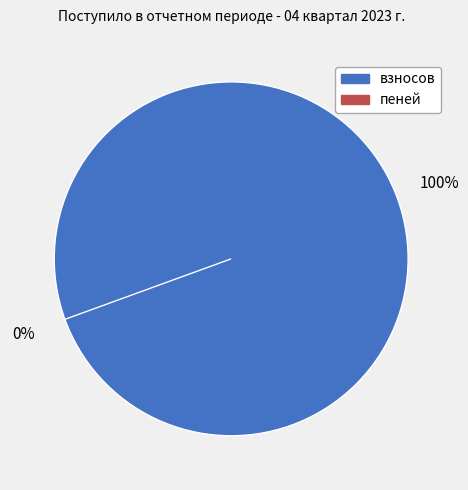

The взносов slice represents 100% of the pie. True or false?

True